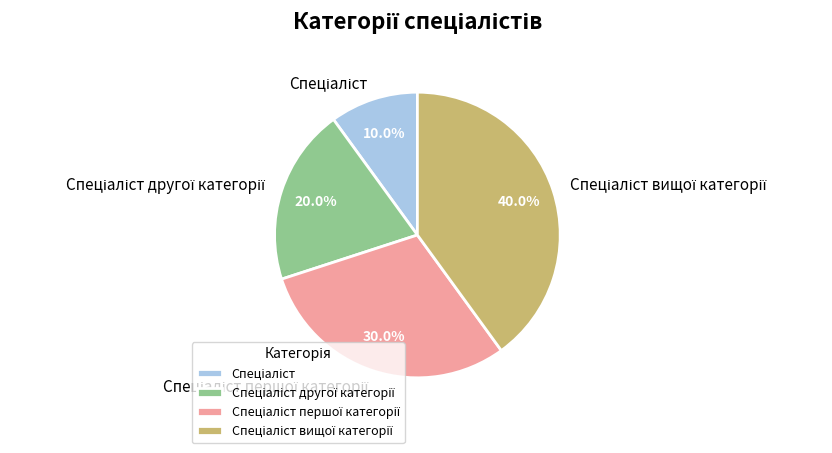

Is there a majority slice in this chart?

No